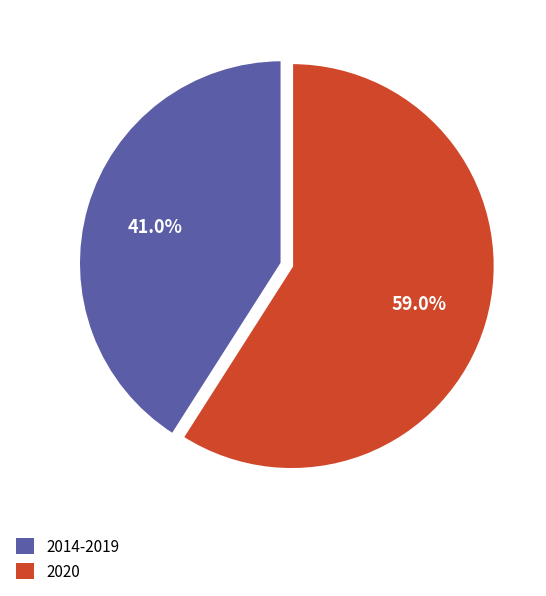

To the nearest percent, what portion does 2014-2019 represent?

41%